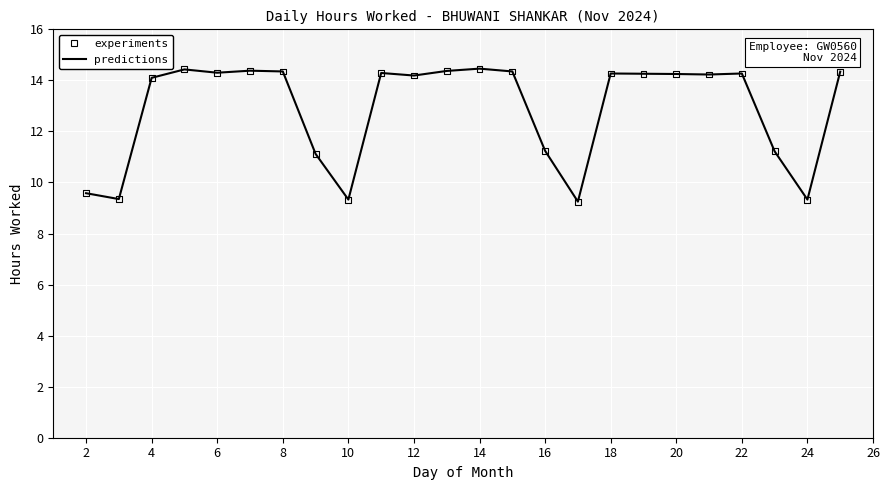

What is the maximum value shown in the chart?

14.5